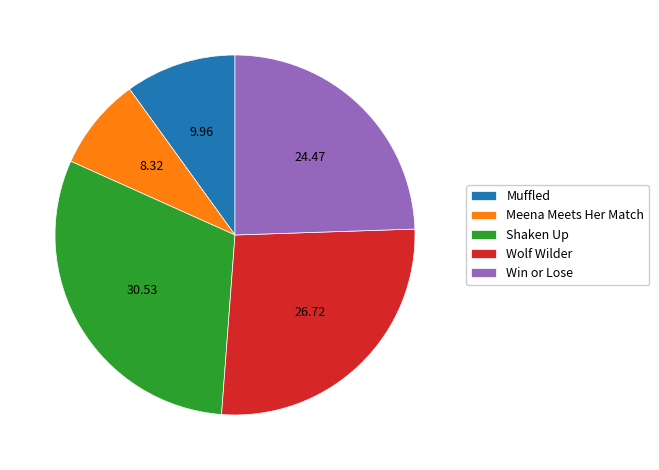

Which has a higher value, Wolf Wilder or Shaken Up?

Shaken Up